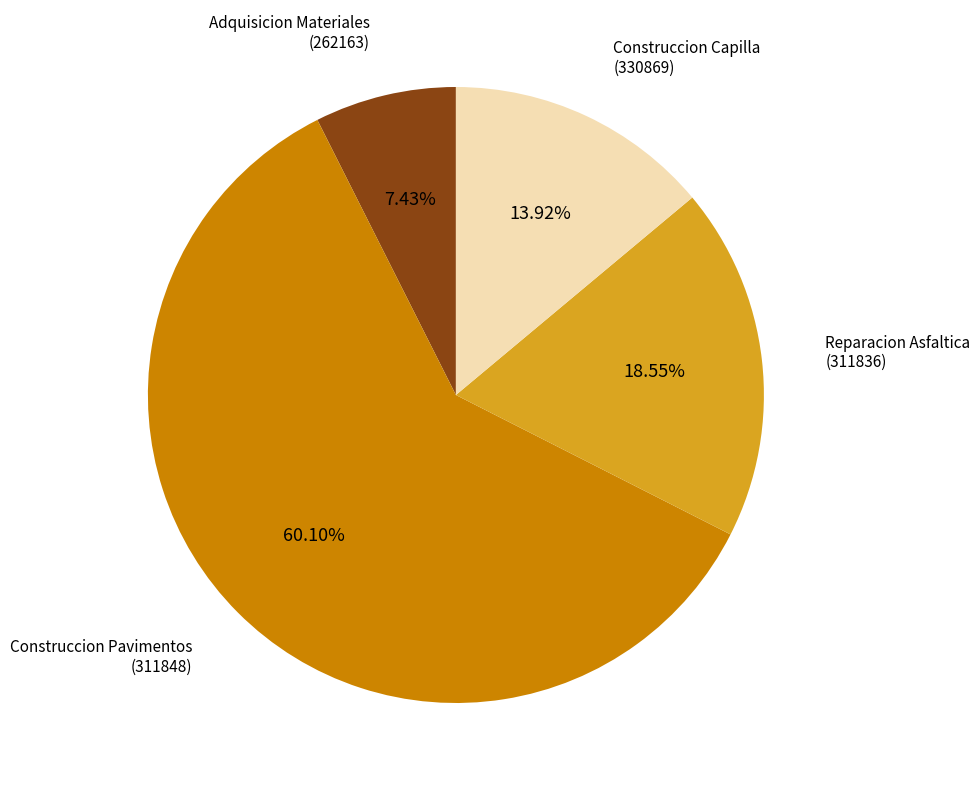

How many segments does this pie chart have?

4